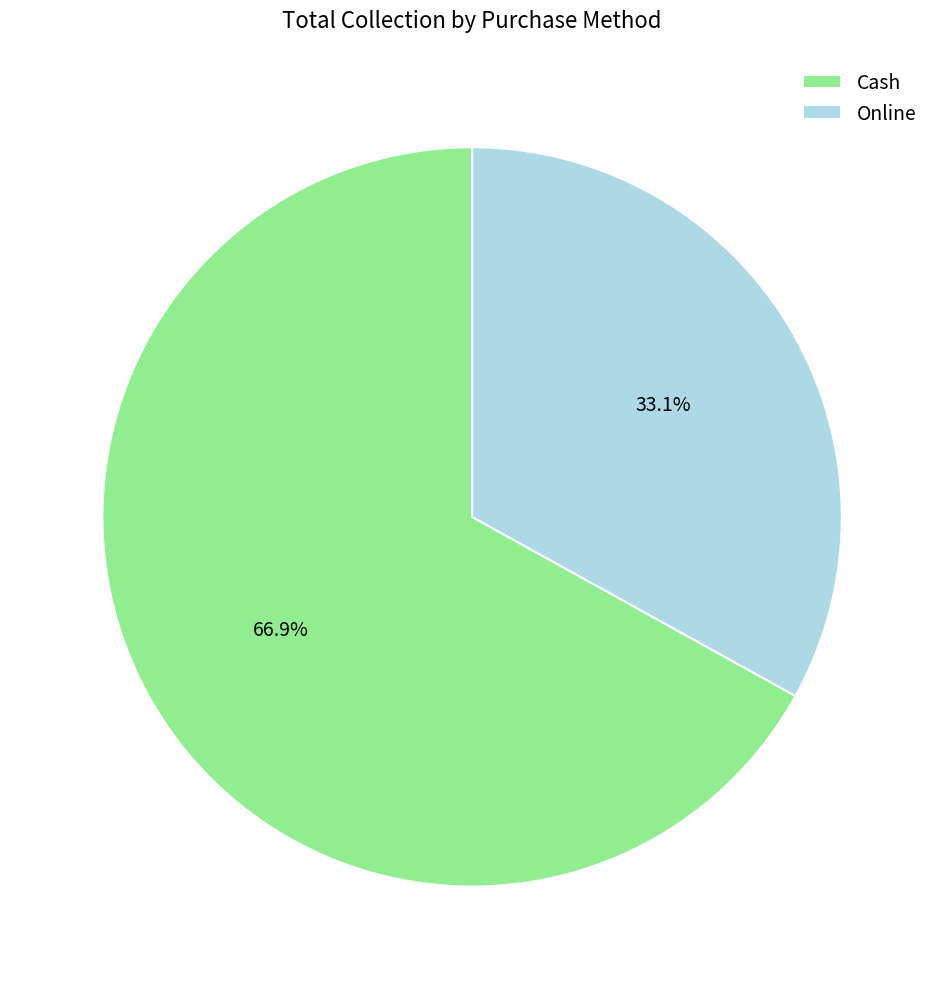

What percentage is the Cash slice, to the nearest percent?

67%